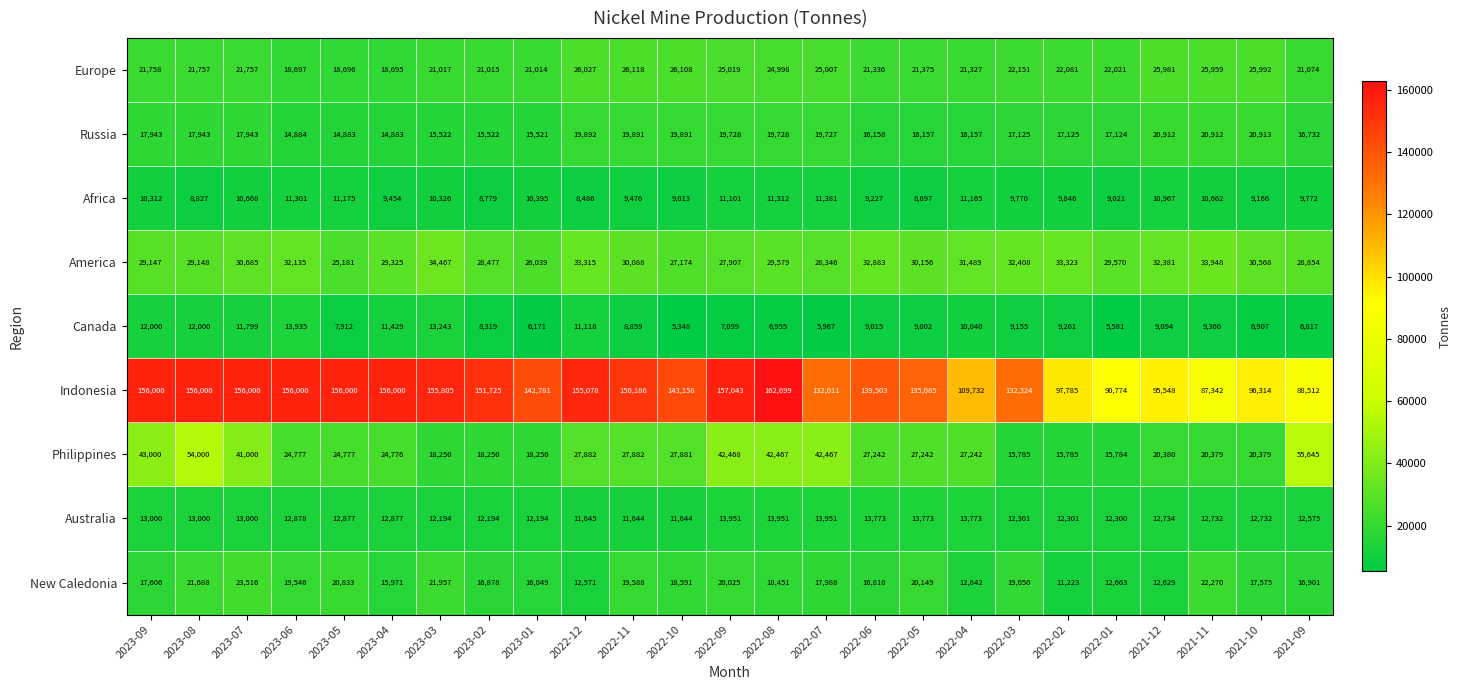

What is the approximate value of Philippines at 2022-12?

27882